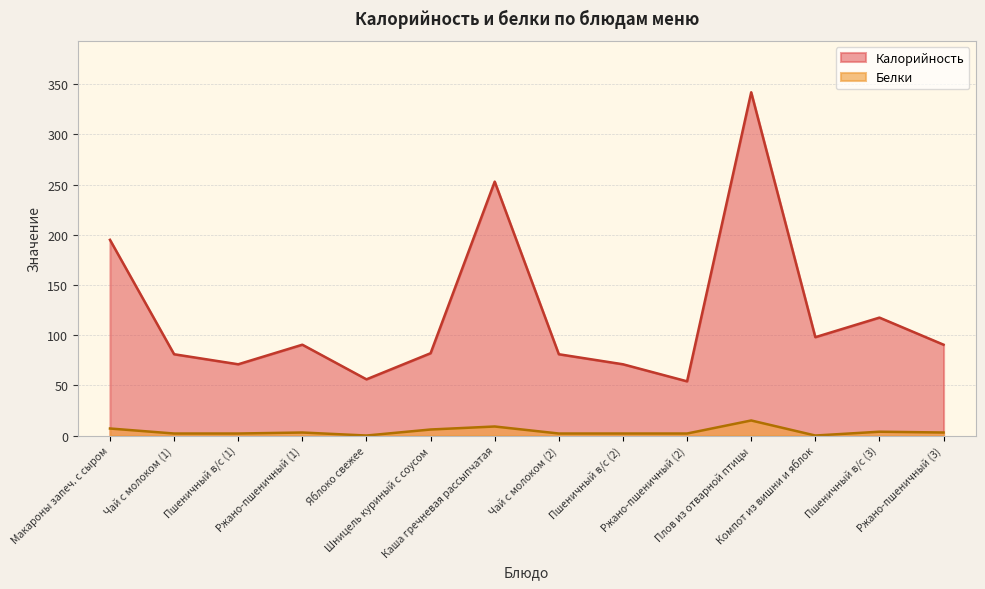

True or false: Калорийность and Белки cross at least once.

False